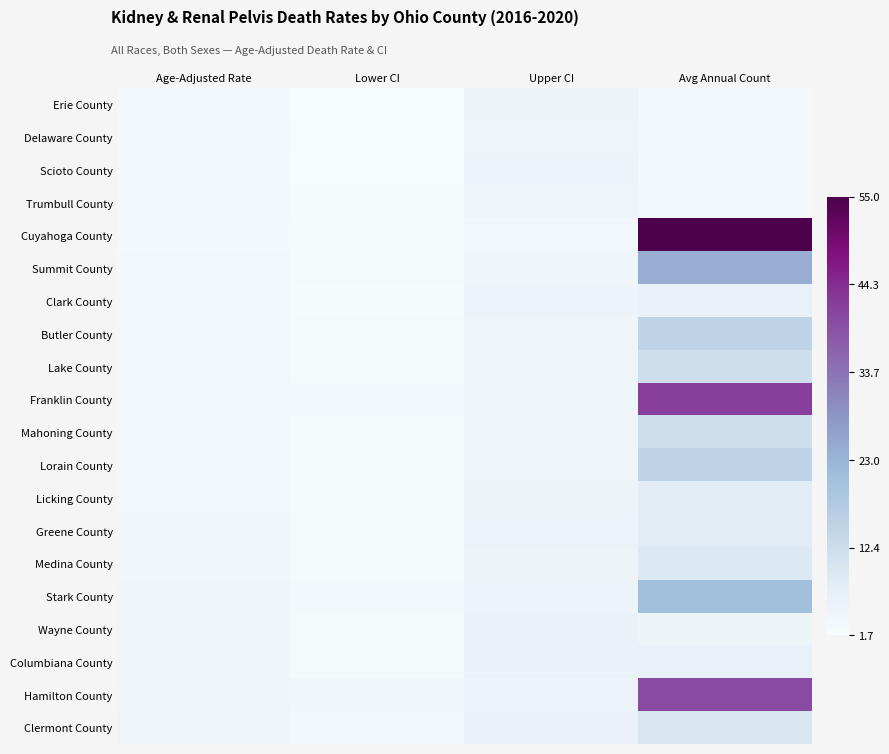

Rank the series at Upper CI from highest to lowest value.

Wayne County, Columbiana County, Clermont County, Scioto County, Greene County, Medina County, Erie County, Licking County, Hamilton County, Clark County, Stark County, Lake County, Mahoning County, Lorain County, Delaware County, Butler County, Trumbull County, Summit County, Franklin County, Cuyahoga County